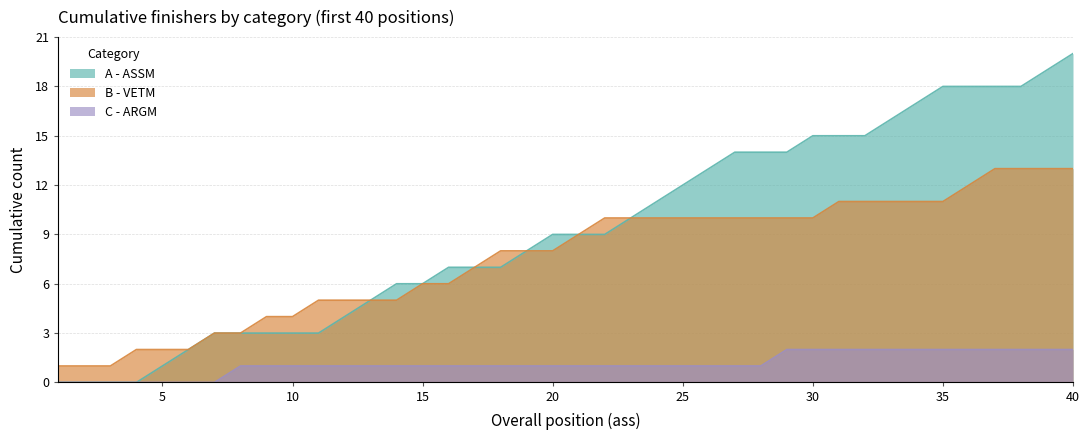

Between 1 and 36, which series saw the biggest shift?

A - ASSM